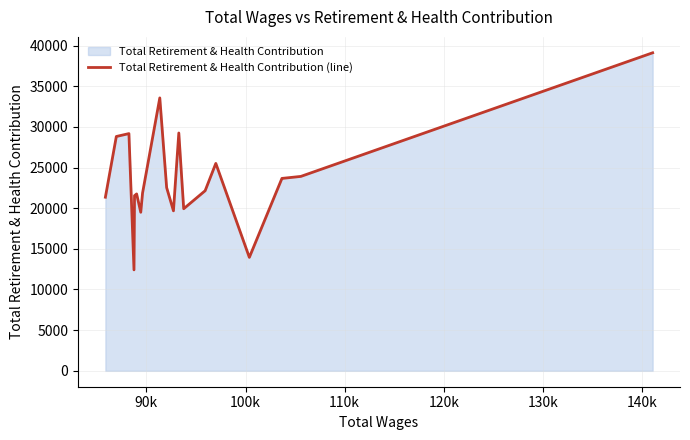

What is the maximum value shown in the chart?

39106